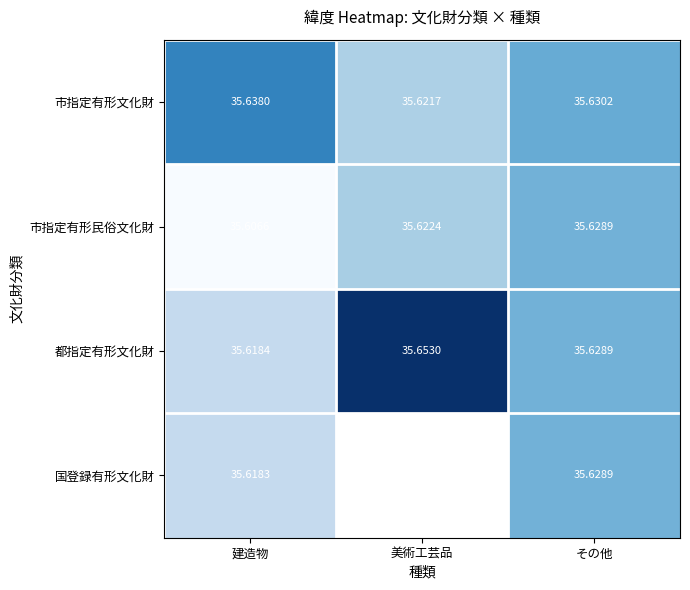

At 建造物, list the series in order from largest to smallest.

市指定有形文化財, 都指定有形文化財, 国登録有形文化財, 市指定有形民俗文化財